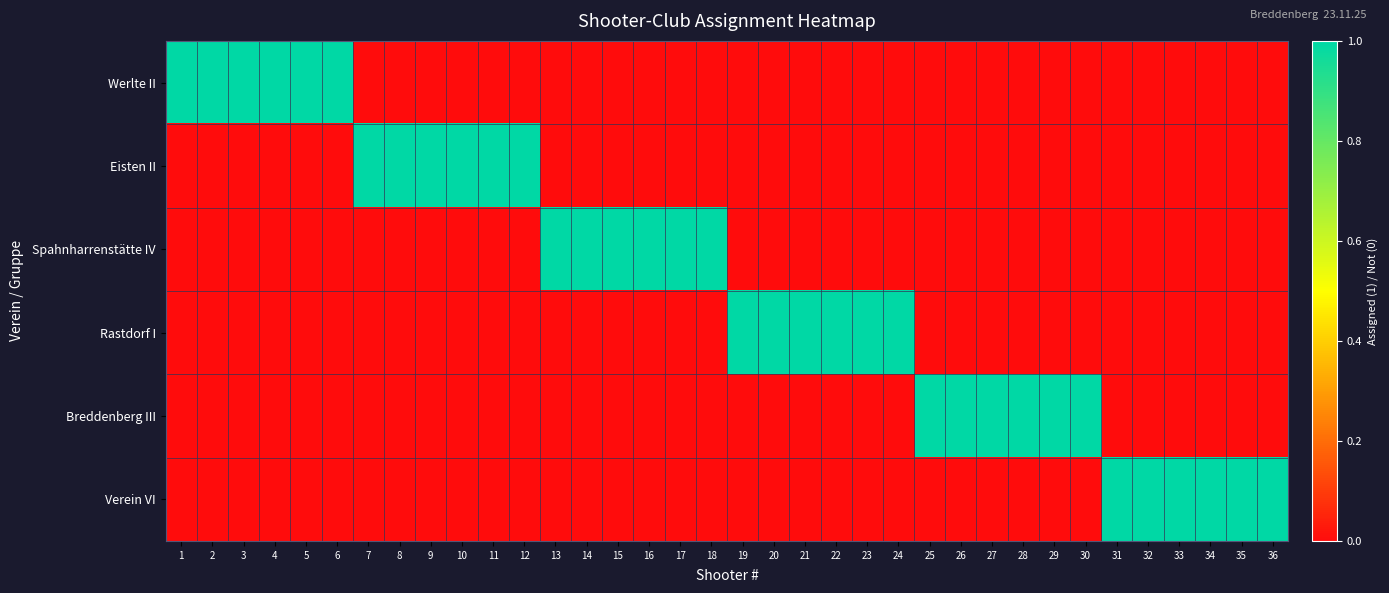

Which series has the widest spread of values?

Werlte II